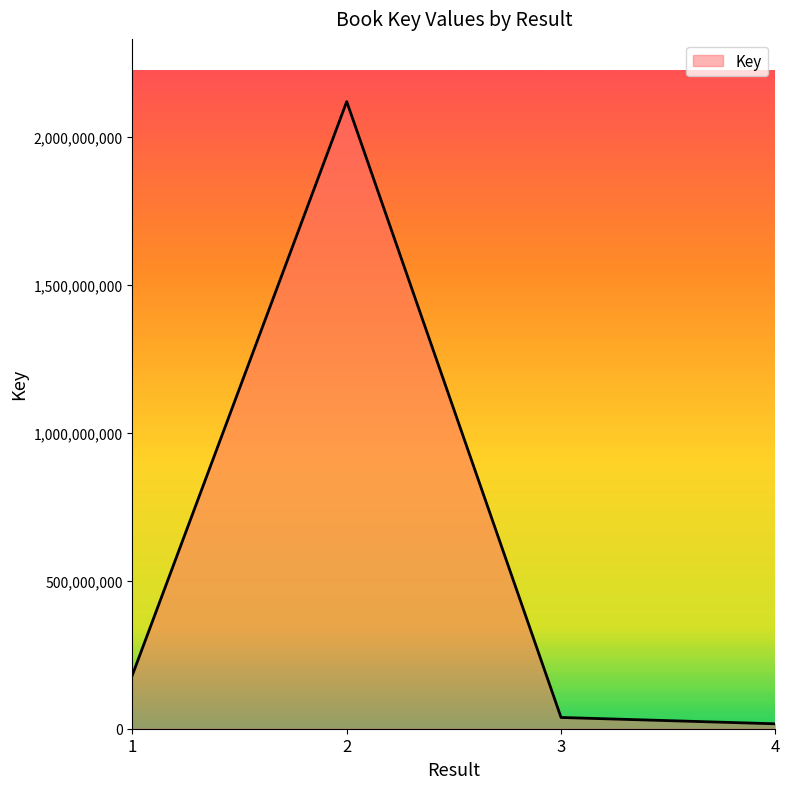

Which label corresponds to the smallest value in the chart?

4